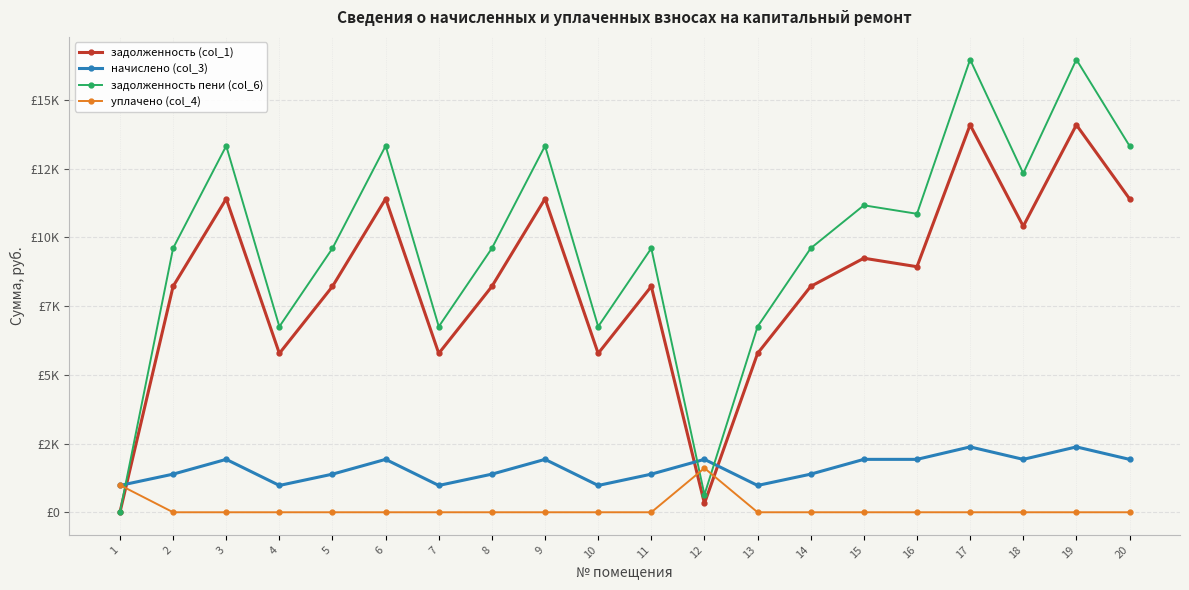

Does the chart display data point markers on the line(s)?

Yes